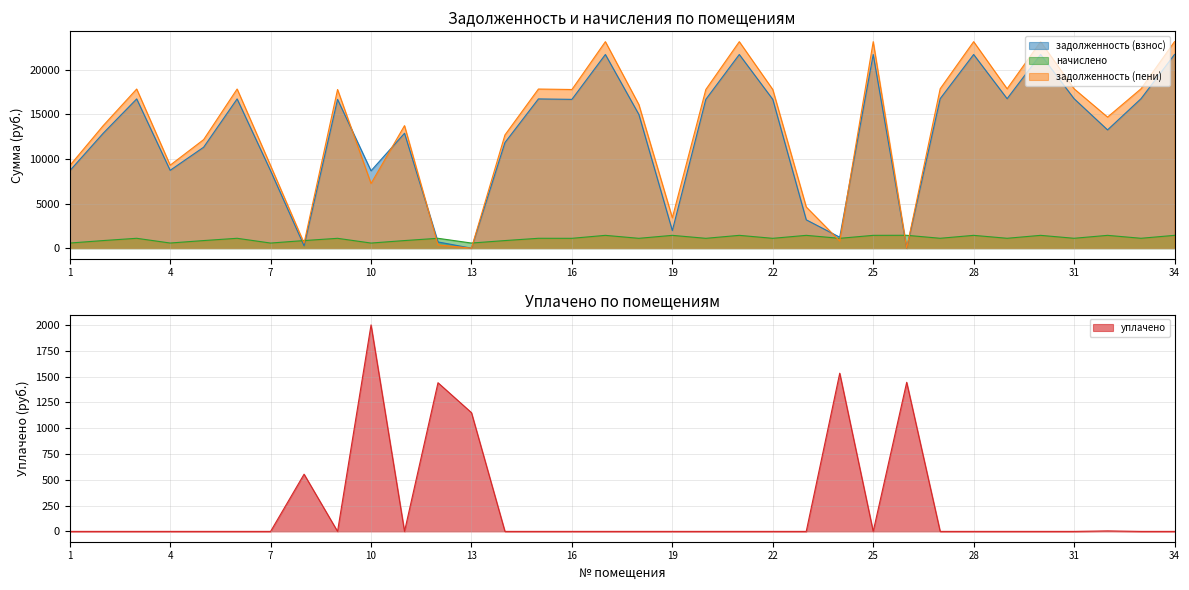

Where do задолженность (пени) and уплачено first cross each other?

11 and 12